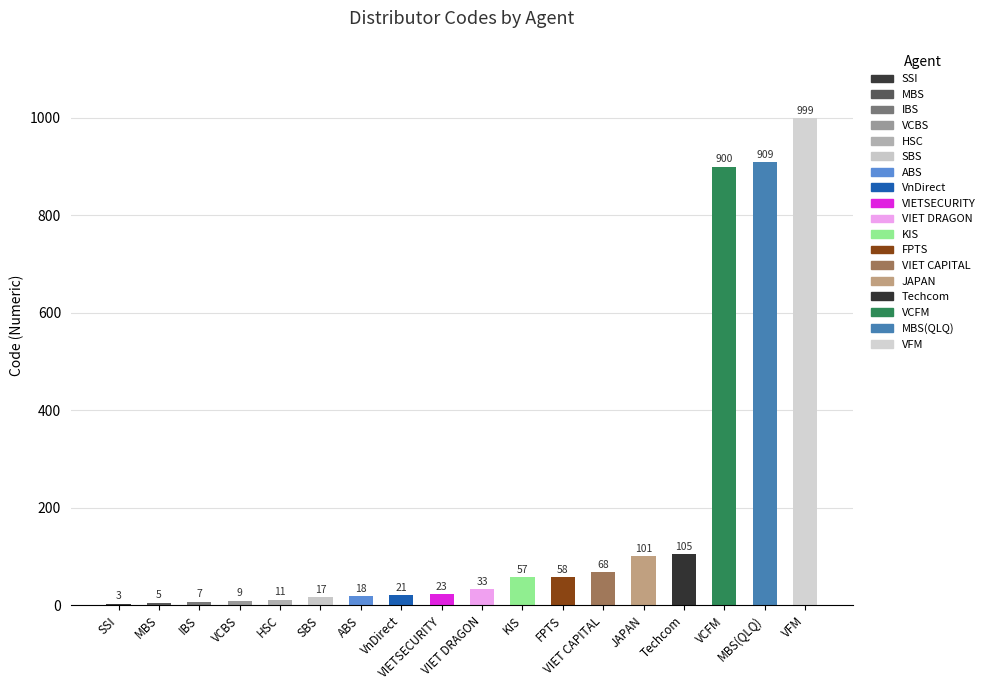

List the labels in order of value, largest first.

VFM, MBS(QLQ), VCFM, Techcom, JAPAN, VIET CAPITAL, FPTS, KIS, VIET DRAGON, VIETSECURITY, VnDirect, ABS, SBS, HSC, VCBS, IBS, MBS, SSI